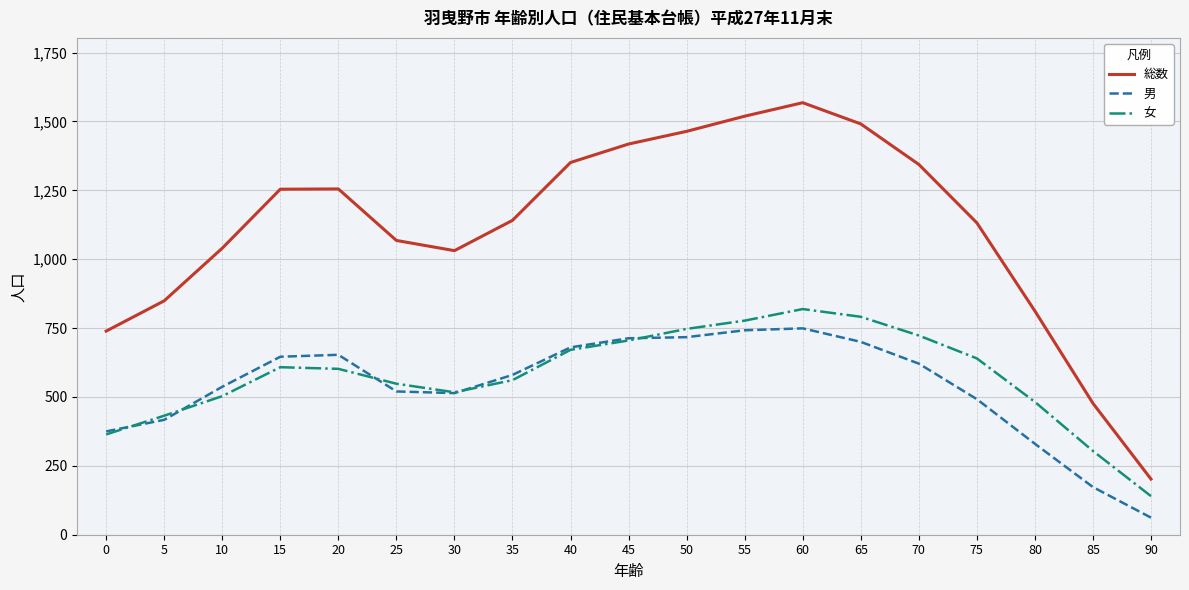

True or false: 総数 has more than 2 points higher than both neighbors.

False